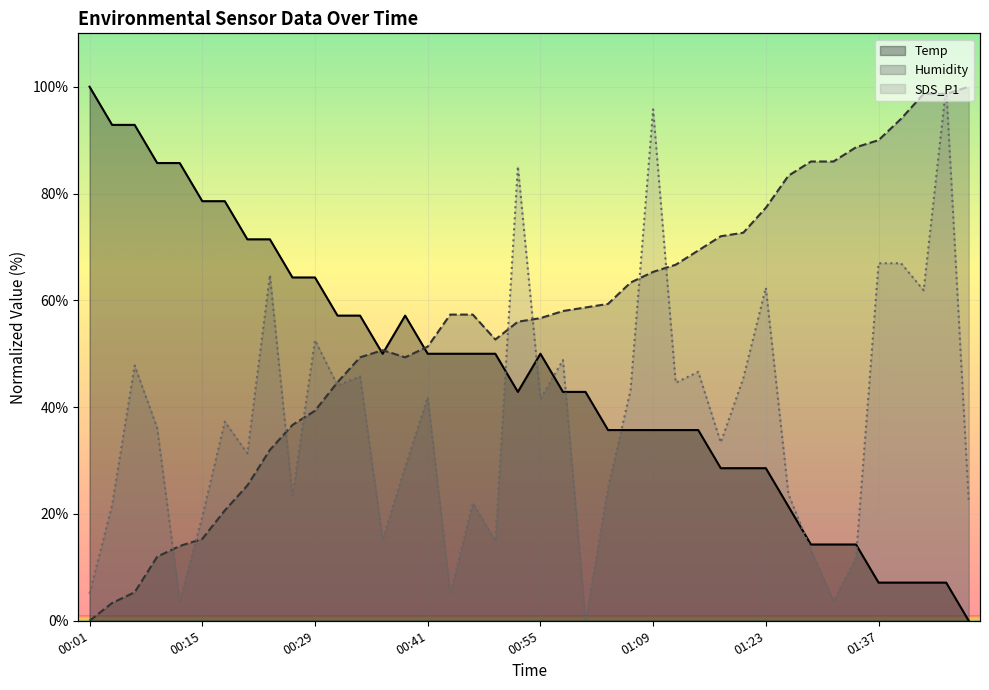

Which series changed the most between 01:09 and 01:23?

SDS_P1